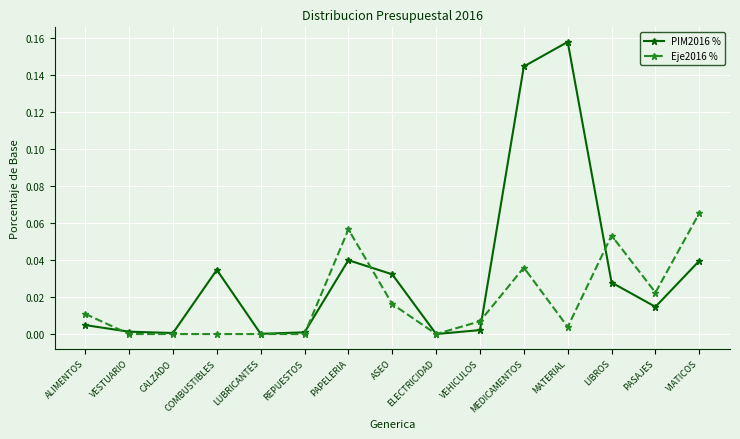

At which category is the sum across all series the highest?

MEDICAMENTOS